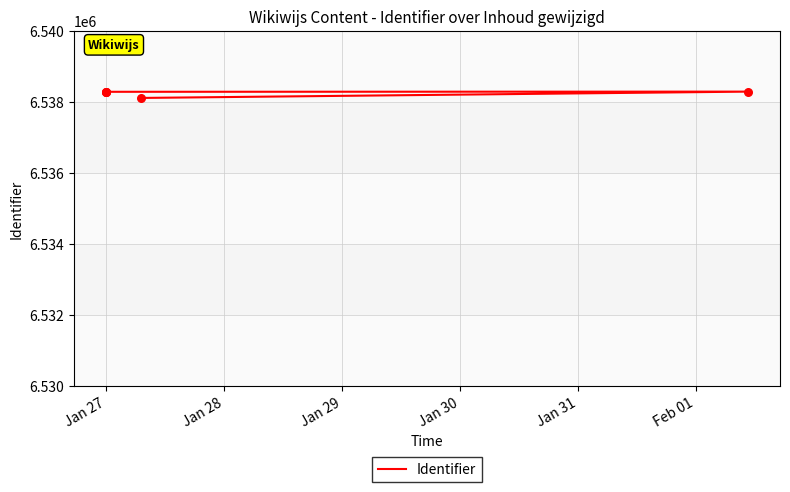

What is the change in value from Jan 27 to Jan 28?

+178